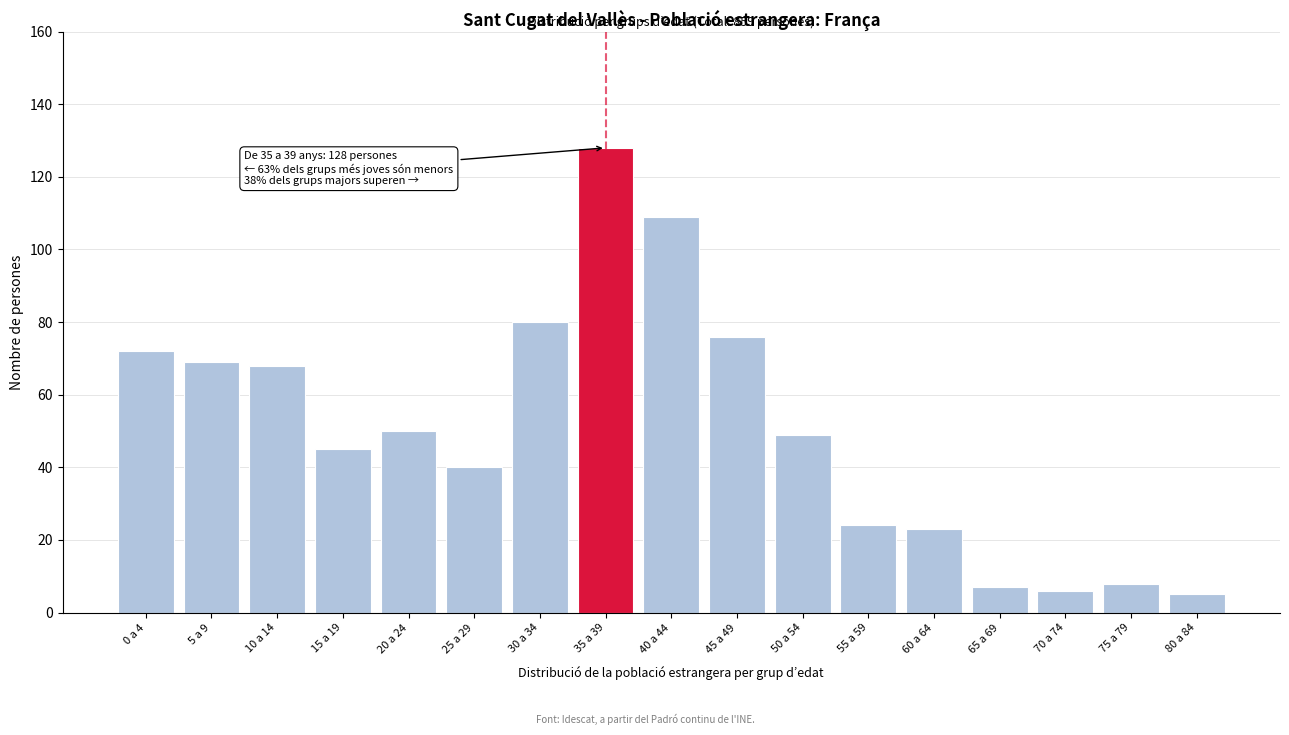

Reading right to left, transcribe all the data shown in this chart.

80 a 84=5	75 a 79=8	70 a 74=6	65 a 69=7	60 a 64=23	55 a 59=24	50 a 54=49	45 a 49=76	40 a 44=109	35 a 39=128	30 a 34=80	25 a 29=40	20 a 24=50	15 a 19=45	10 a 14=68	5 a 9=69	0 a 4=72